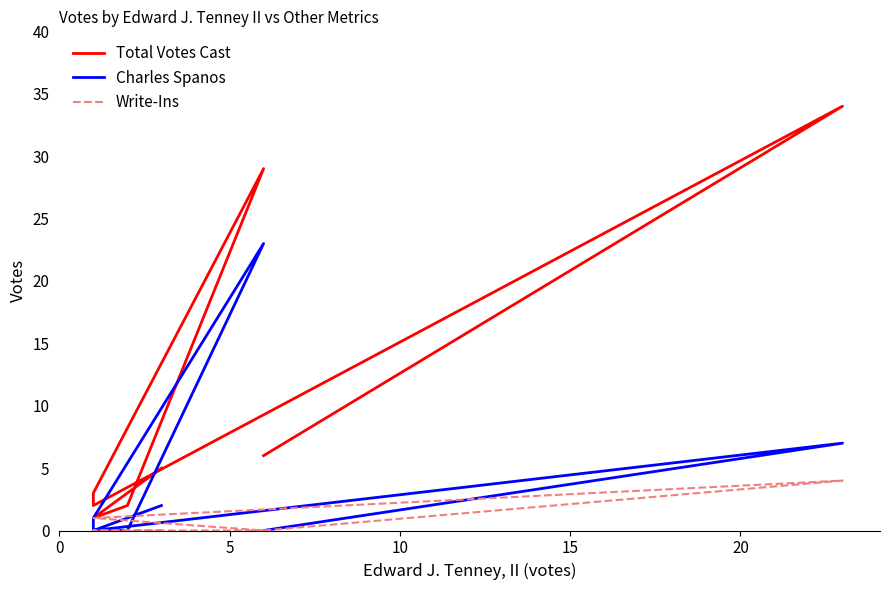

At how many categories does at least one series exceed 14?

2